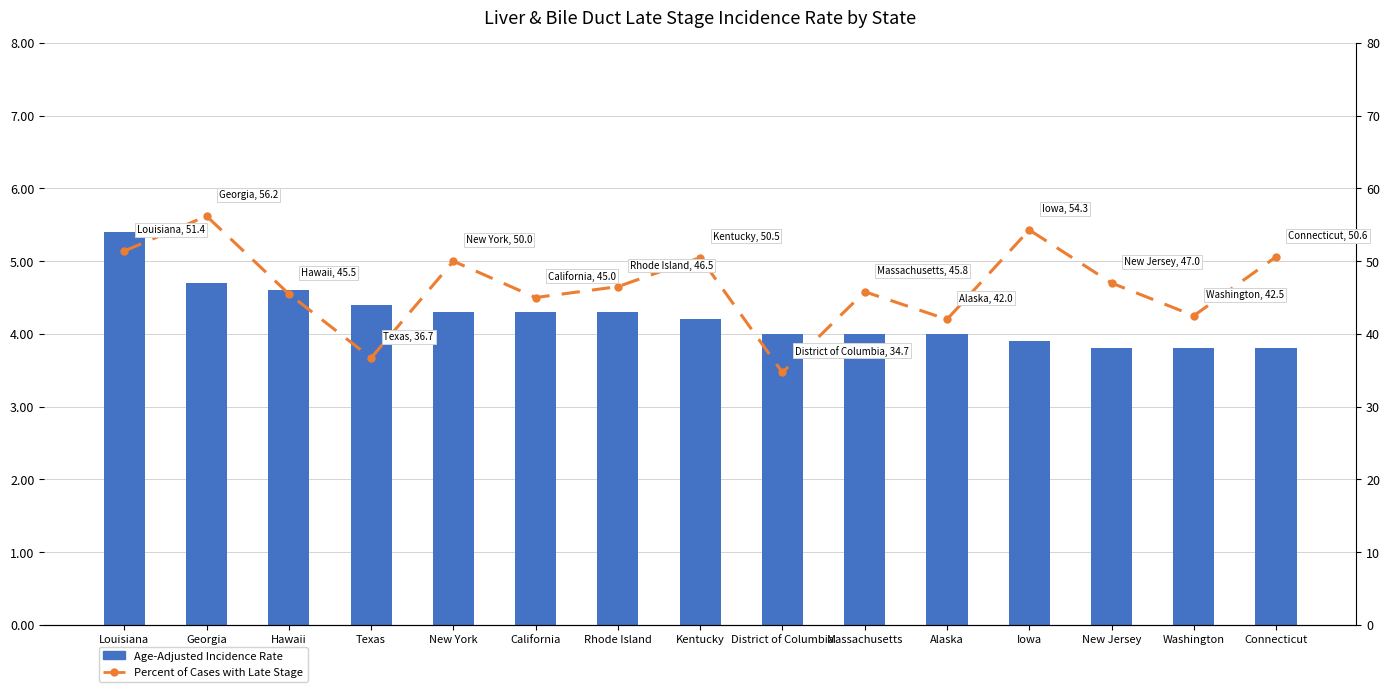

What is the difference between the second highest and second lowest values in the Age-Adjusted Incidence Rate series?

0.9